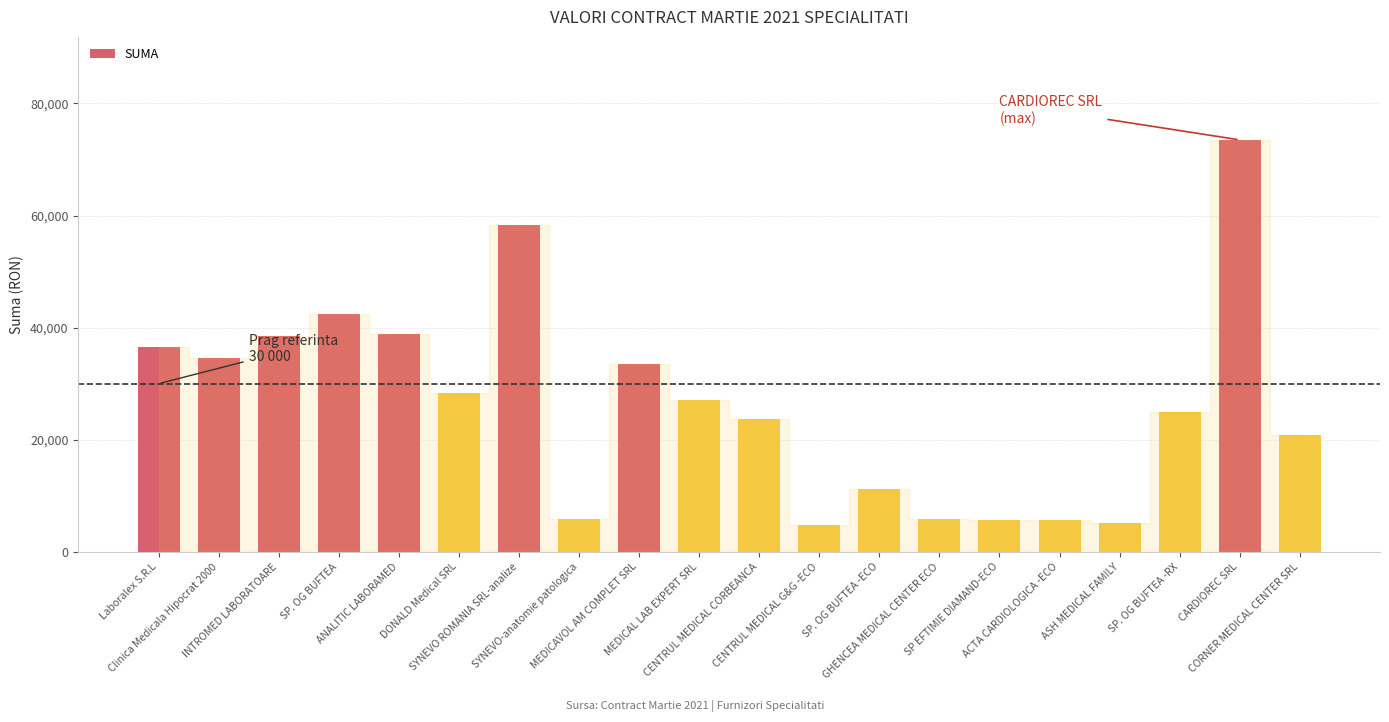

Are the bars horizontal?

No